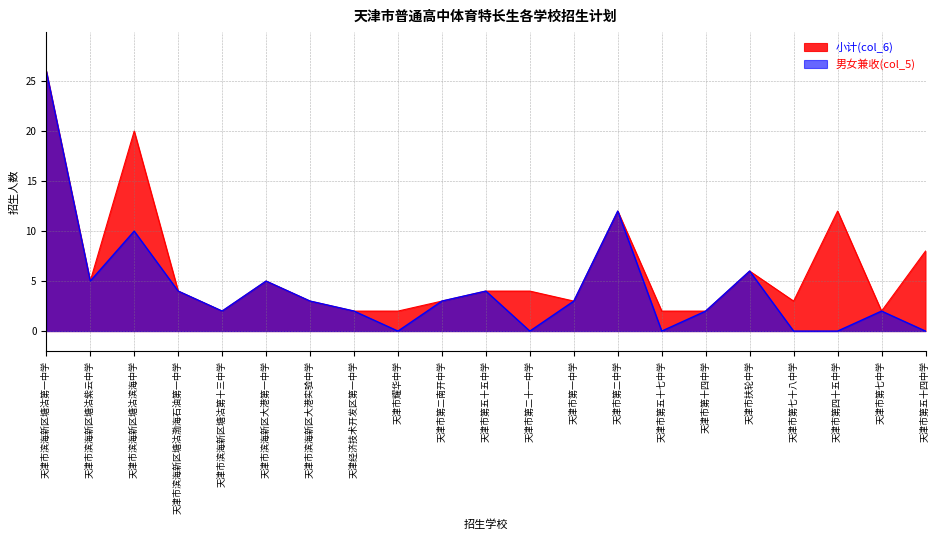

Does the chart have visible grid lines?

Yes